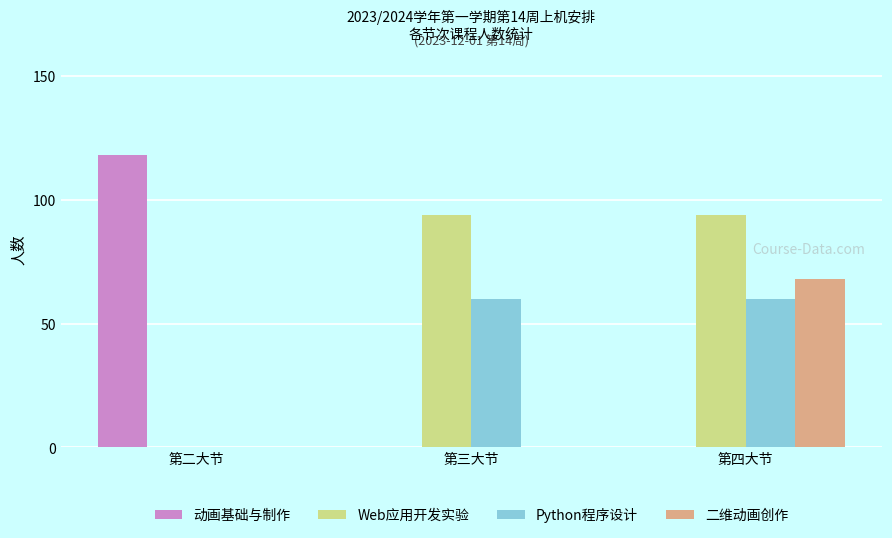

Which series has the largest range (max minus min)?

动画基础与制作